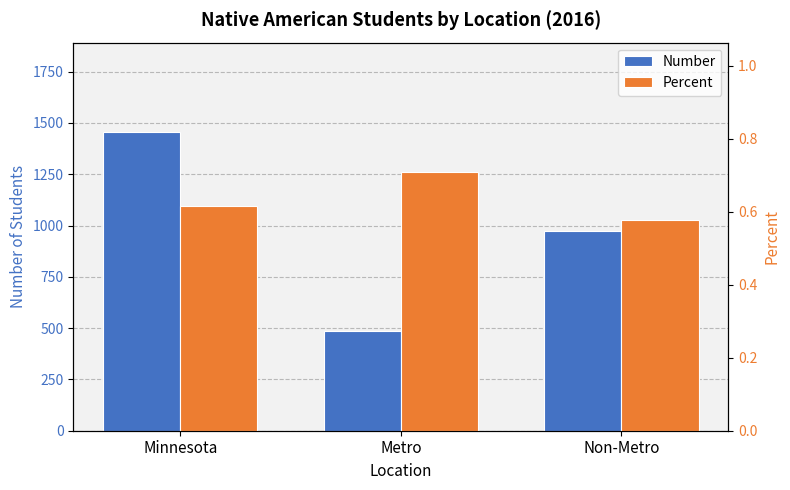

What is the spread (max minus min) of values at Minnesota?

1454.4